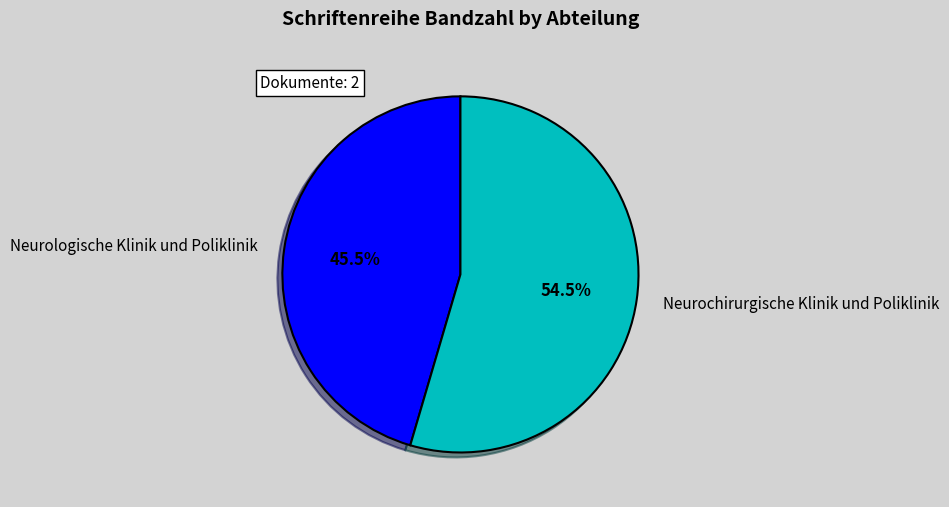

What is the smallest slice in the pie chart?

Neurologische Klinik und Poliklinik